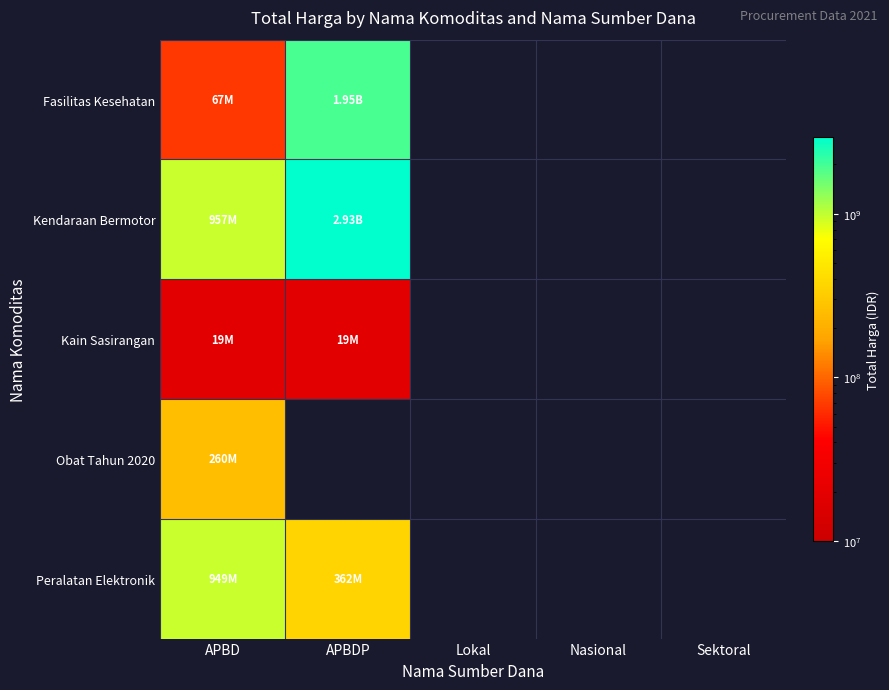

Rank the series by their maximum value, from highest to lowest.

Kendaraan Bermotor, Fasilitas Kesehatan, Peralatan Elektronik, Obat Tahun 2020, Kain Sasirangan